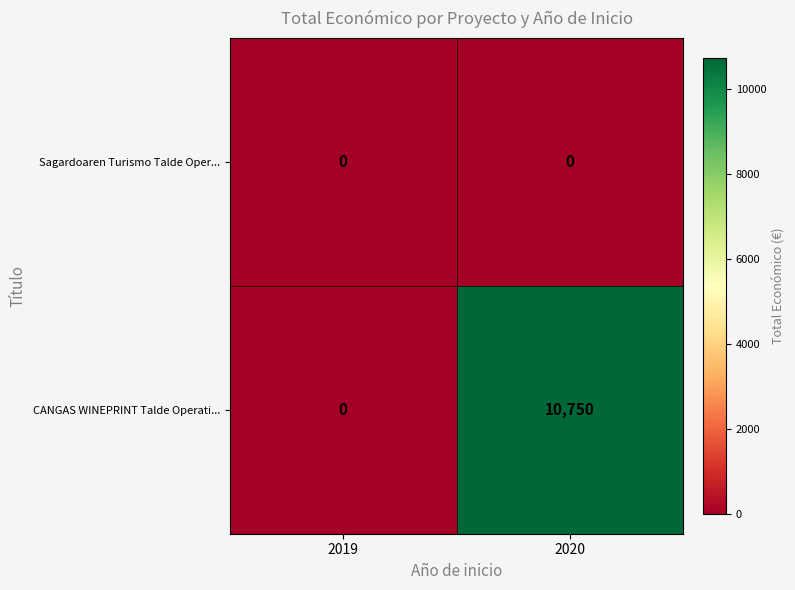

Reading left to right, what are all the values shown in this chart?

Sagardoaren Turismo Talde Oper...: 2019=0	2020=0
CANGAS WINEPRINT Talde Operati...: 2019=0	2020=10750